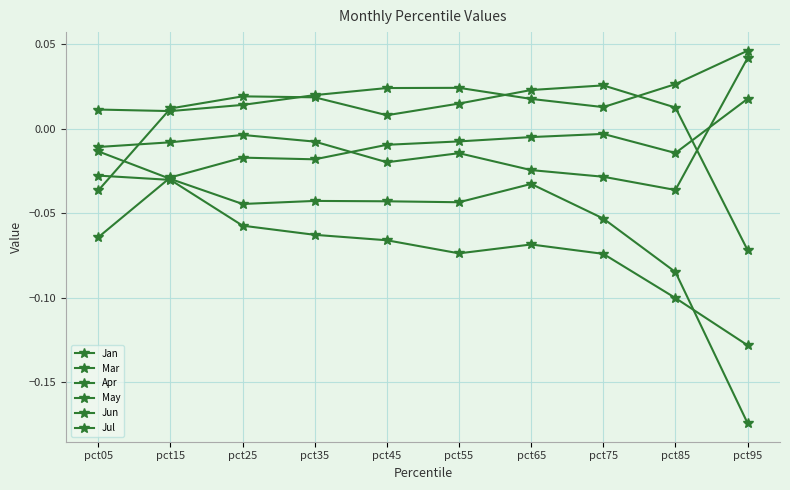

Reading left to right, what are all the values shown in this chart?

Jan: -0.0	-0.0	-0.1	-0.1	-0.1	-0.1	-0.1	-0.1	-0.1	-0.1
Mar: -0.0	-0.0	-0.0	-0.0	-0.0	-0.0	-0.0	-0.0	-0.0	0.0
Apr: -0.0	0.0	0.0	0.0	0.0	0.0	0.0	0.0	0.0	-0.1
May: -0.1	-0.0	-0.0	-0.0	-0.0	-0.0	-0.0	-0.0	-0.0	0.0
Jun: 0.0	0.0	0.0	0.0	0.0	0.0	0.0	0.0	0.0	0.0
Jul: -0.0	-0.0	-0.0	-0.0	-0.0	-0.0	-0.0	-0.1	-0.1	-0.2